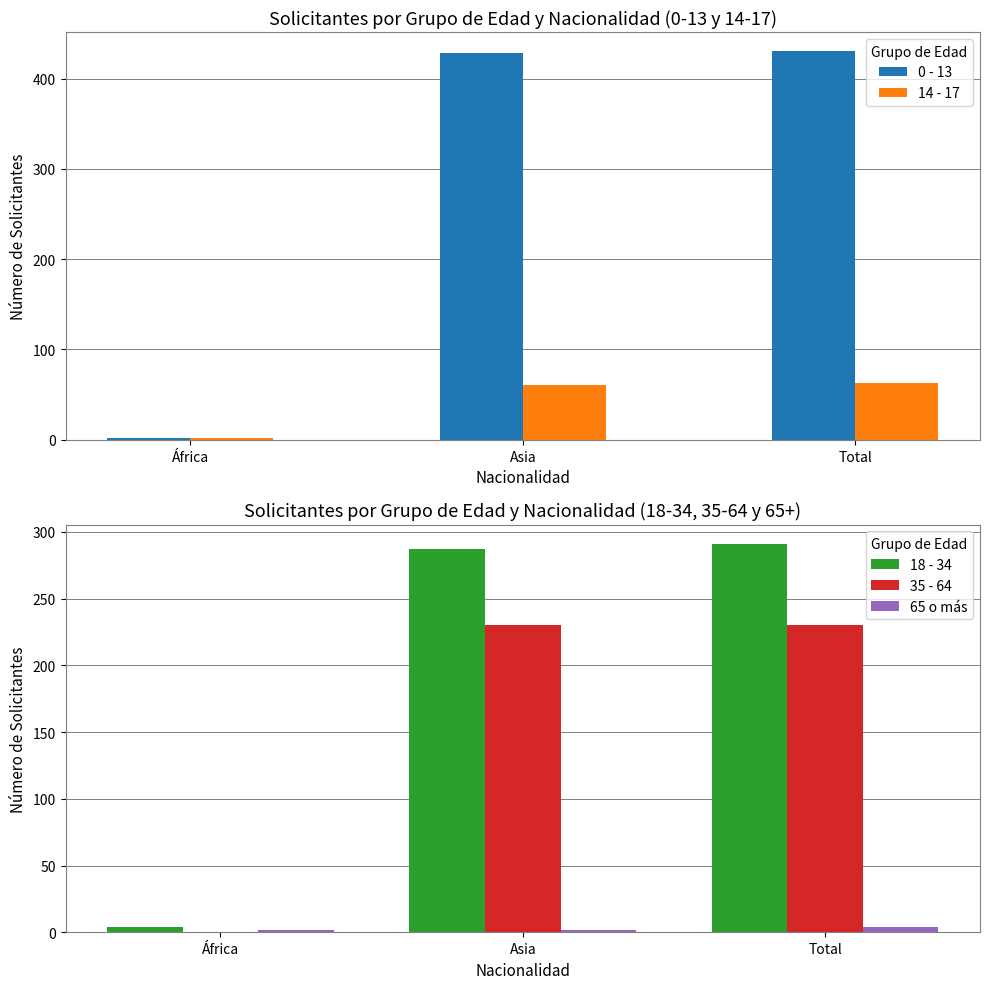

What position from the left is África?

1